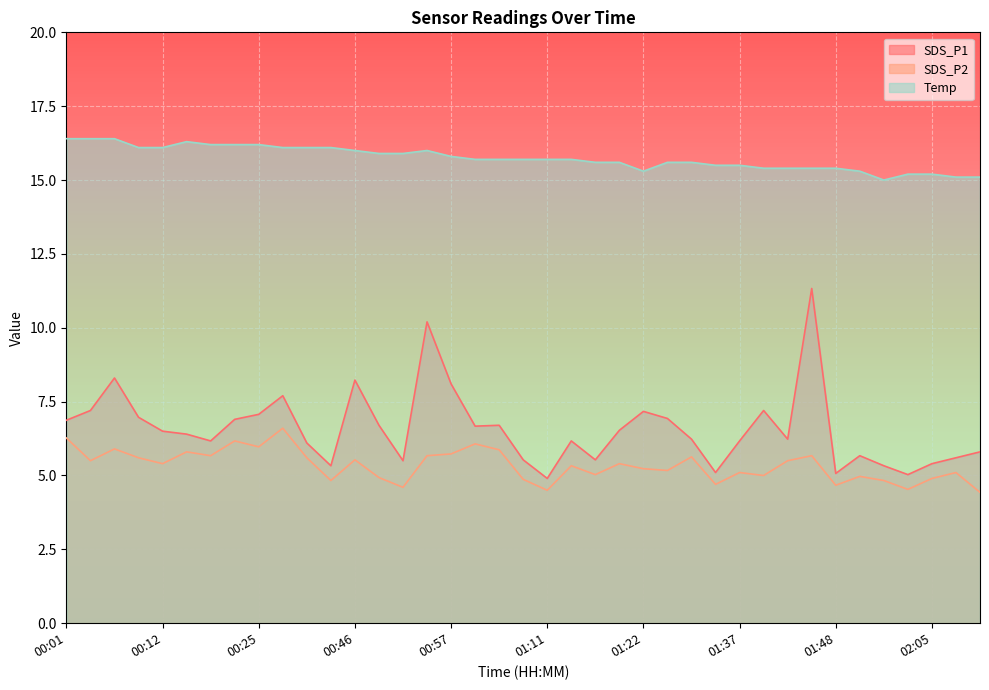

What is the difference between the second highest and minimum values in the SDS_P1 series?

5.3